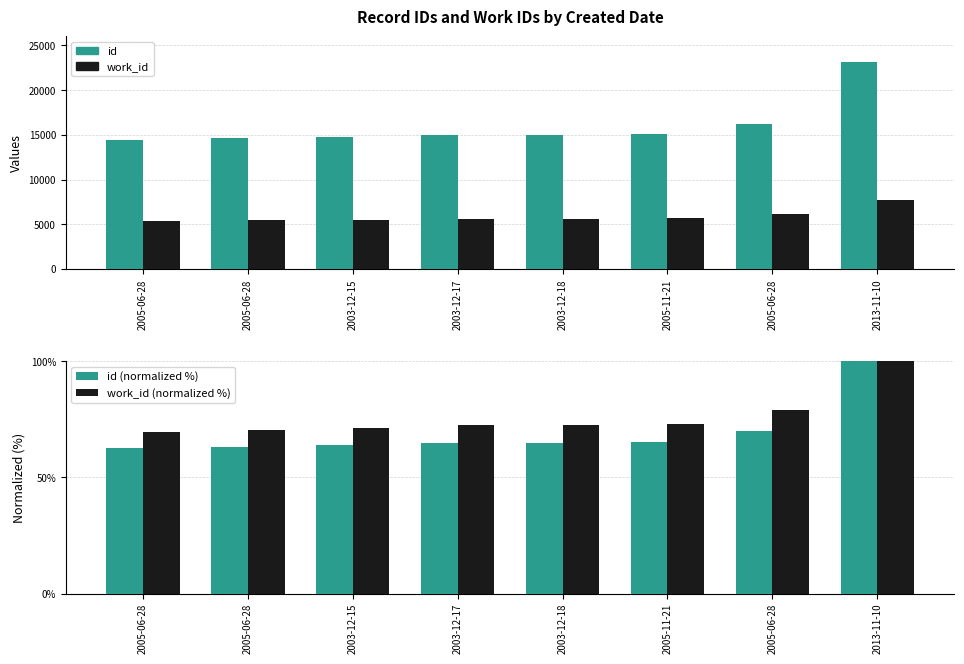

Reading left to right, what are all the values shown in this chart?

id: 14466.0	14621.0	14787.0	15004.0	15011.0	15120.0	16189.0	23145.0
work_id: 5381.0	5467.0	5524.0	5614.0	5614.0	5658.0	6136.0	7750.0
id (normalized %): 62.5	63.2	63.9	64.8	64.9	65.3	69.9	100.0
work_id (normalized %): 69.4	70.5	71.3	72.4	72.4	73.0	79.2	100.0